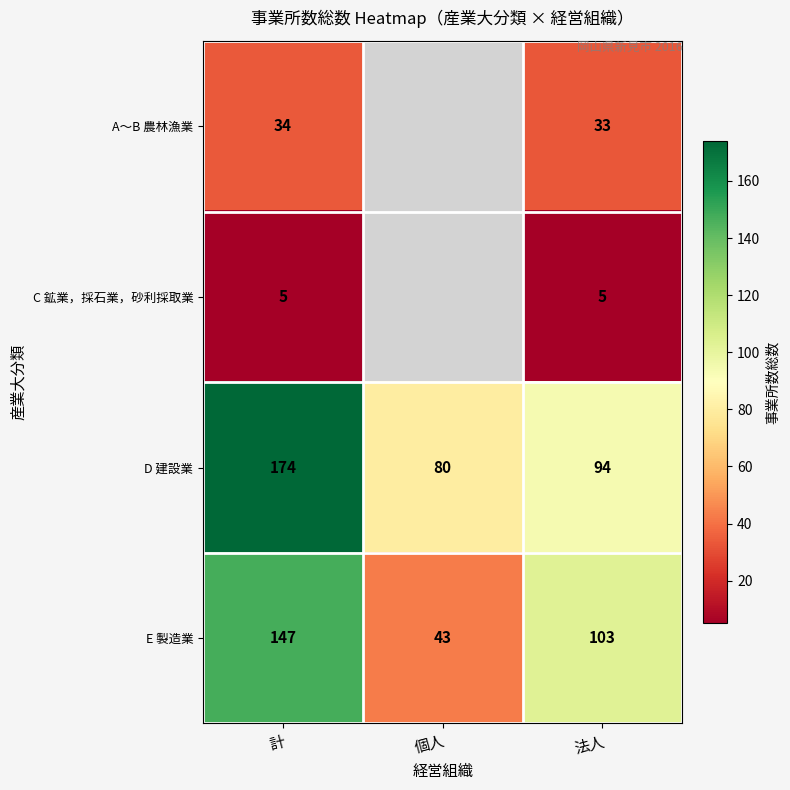

At which label does E 製造業 reach its peak?

計